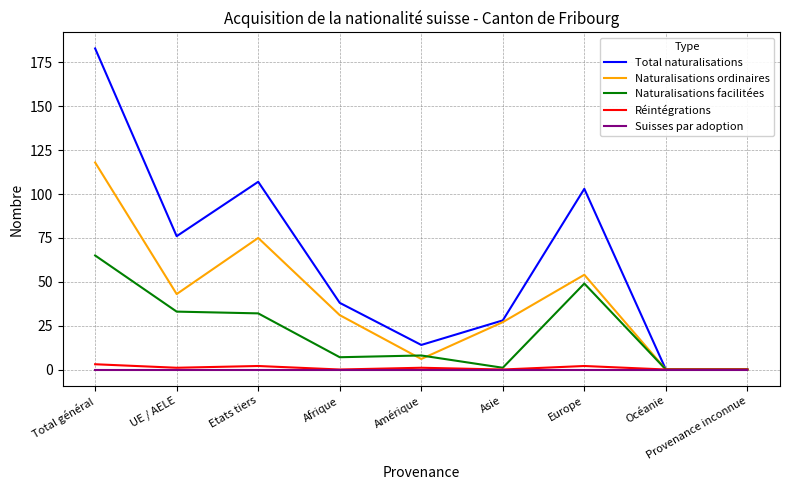

Between Asie and Europe, which series saw the biggest shift?

Total naturalisations